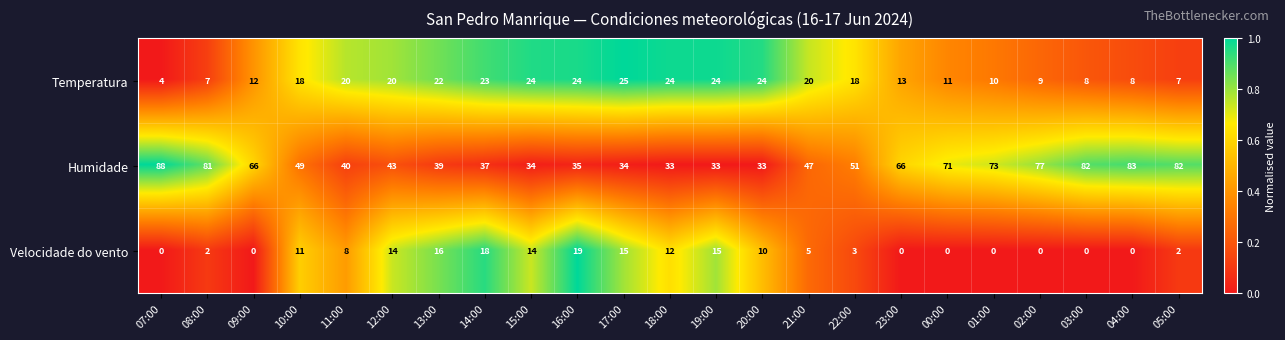

At which label does Temperatura reach its minimum?

07:00